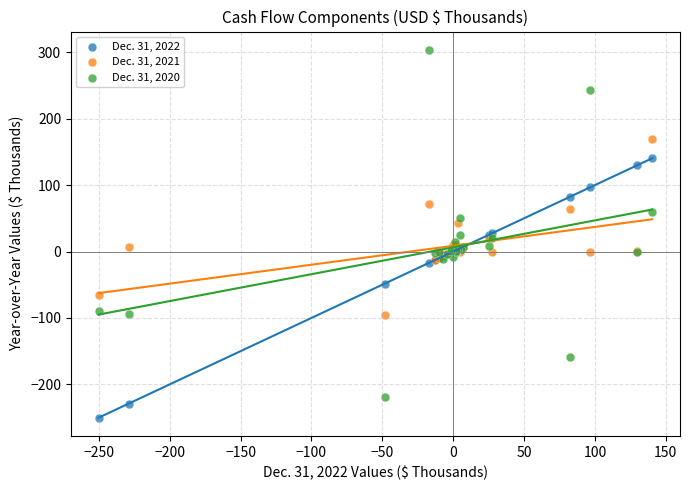

Which series reaches the maximum Y coordinate?

Dec. 31, 2020